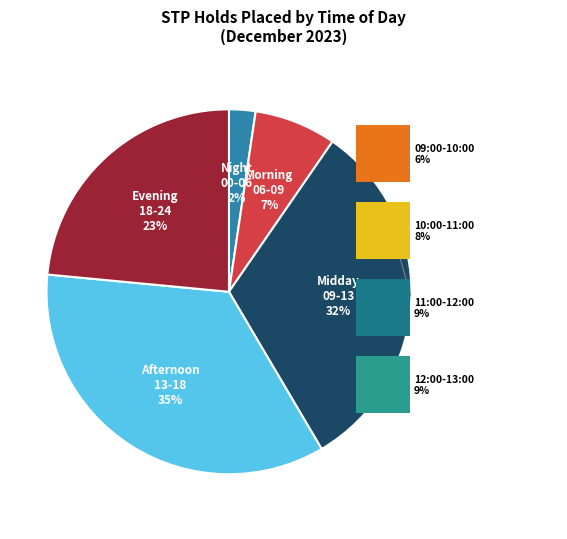

Is there any slice that represents more than half of the pie?

No